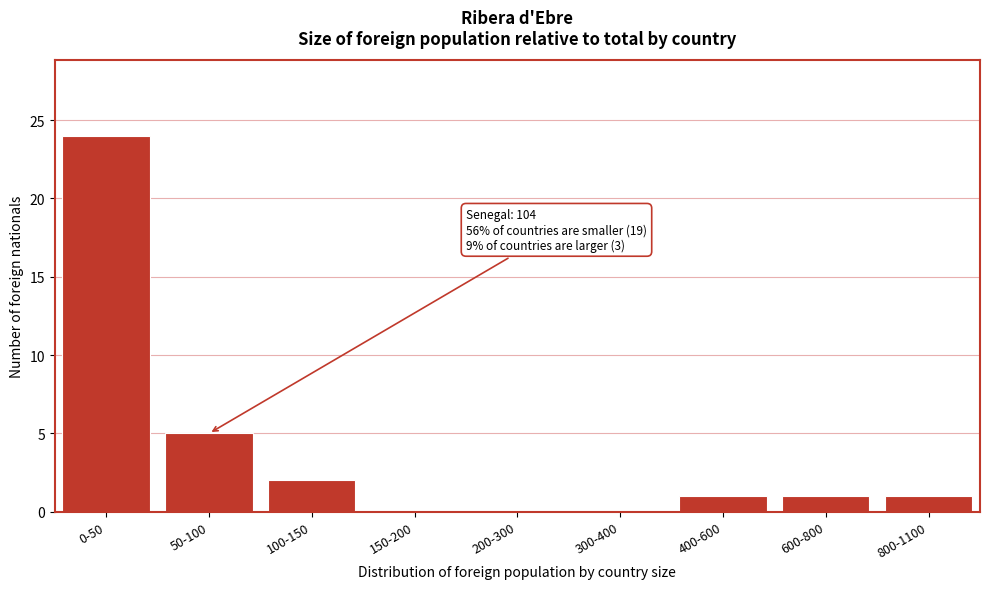

Reading right to left, what are all the values shown in this chart?

800-1100=1	600-800=1	400-600=1	300-400=0	200-300=0	150-200=0	100-150=2	50-100=5	0-50=24